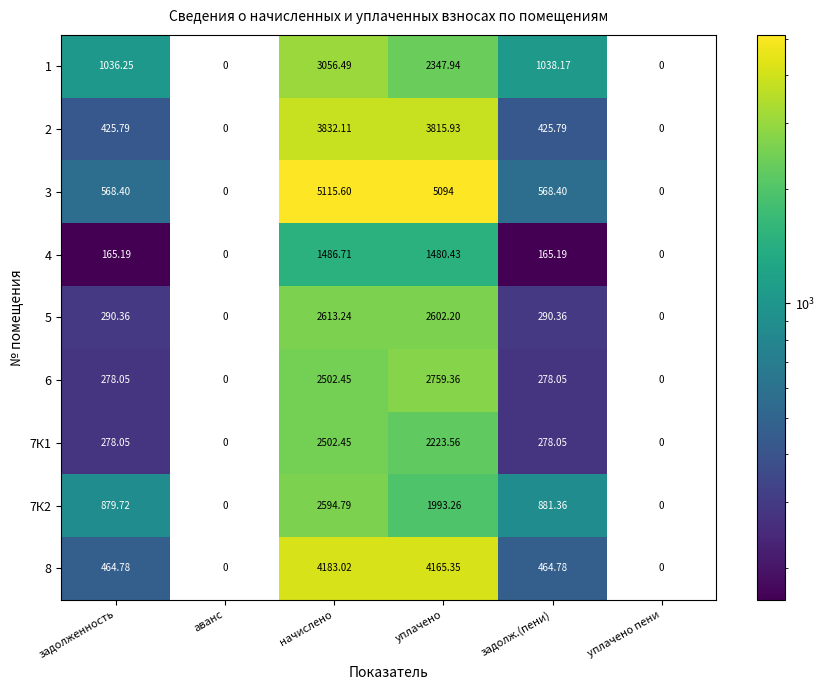

At how many categories does at least one series exceed 4443?

2